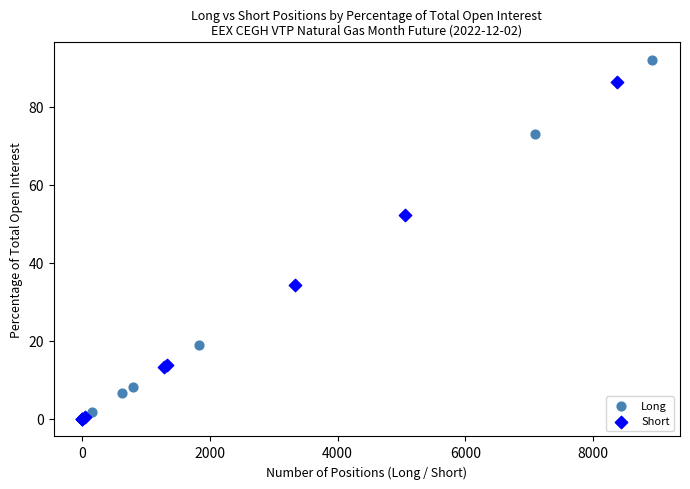

What are all the series names shown in the legend?

Long, Short